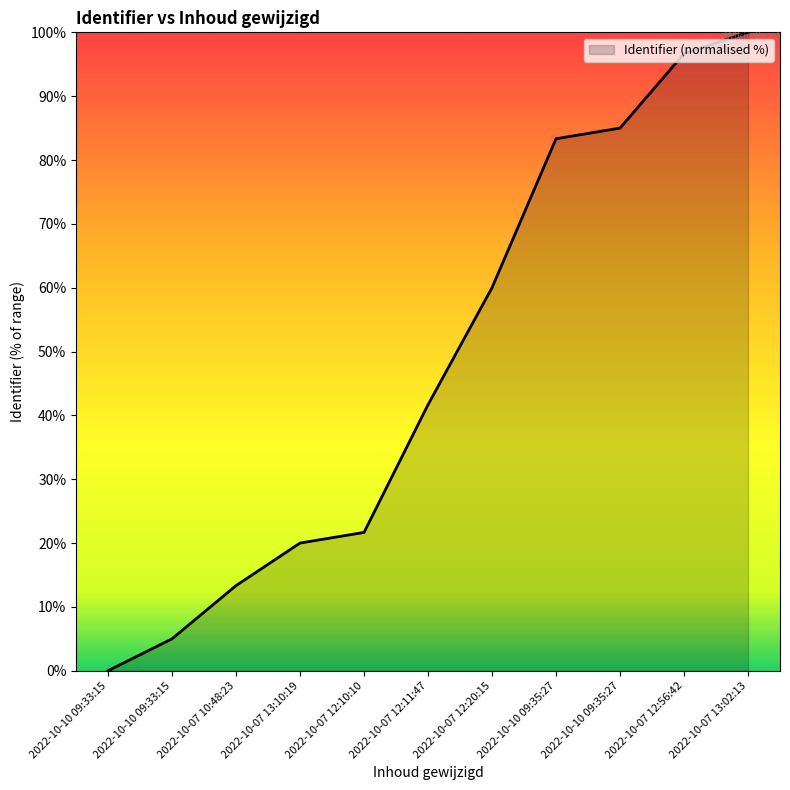

Reading right to left, extract all data points from this chart.

2022-10-07 13:02:13=100.0	2022-10-07 12:56:42=96.7	2022-10-10 09:35:27=85.0	2022-10-10 09:35:27=83.3	2022-10-07 12:20:15=60.0	2022-10-07 12:11:47=41.7	2022-10-07 12:10:10=21.7	2022-10-07 13:10:19=20.0	2022-10-07 10:48:23=13.3	2022-10-10 09:33:15=5.0	2022-10-10 09:33:15=0.0